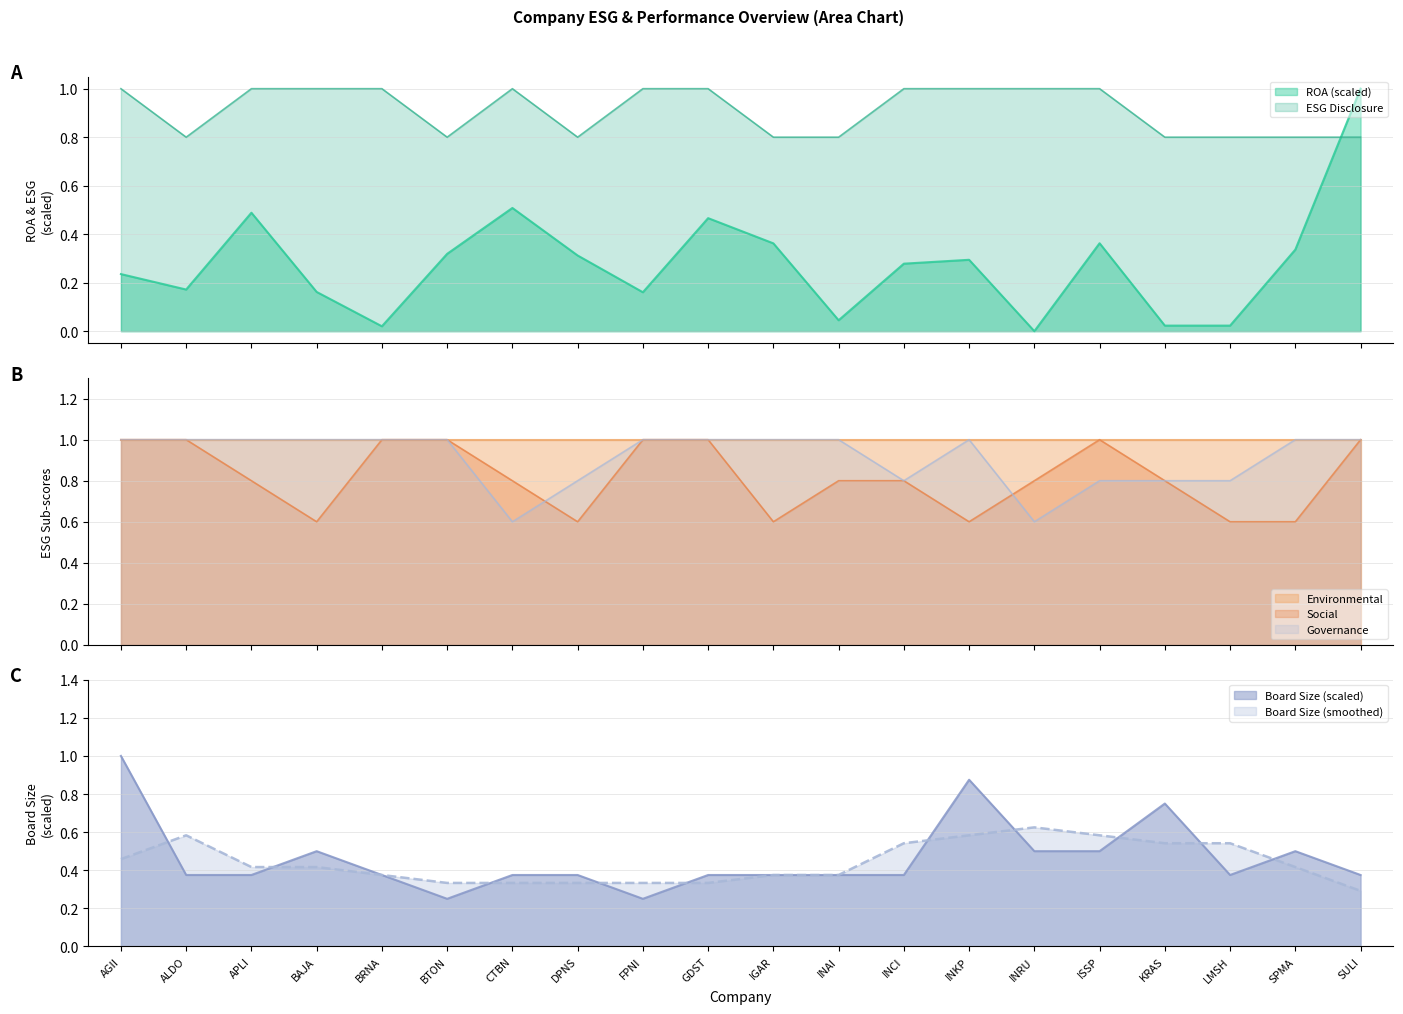

Is it true that ROA (%) equals 0.7 at GDST?

False